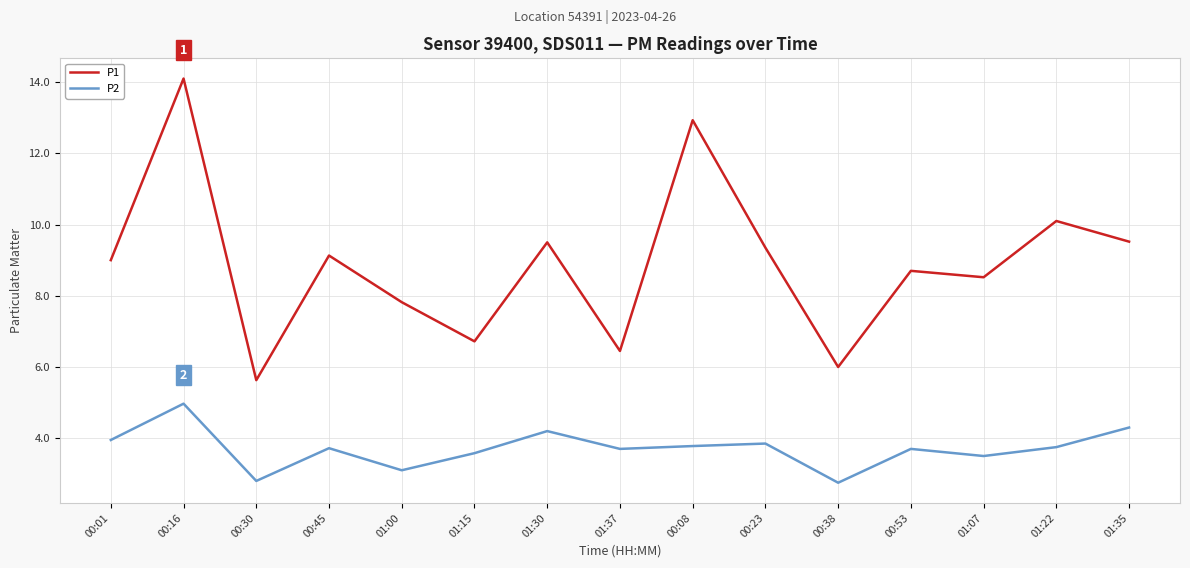

Where is the first local minimum for P1?

00:30